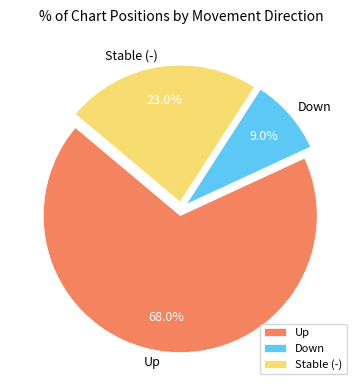

What percentage is NOT represented by Down?

91.0%